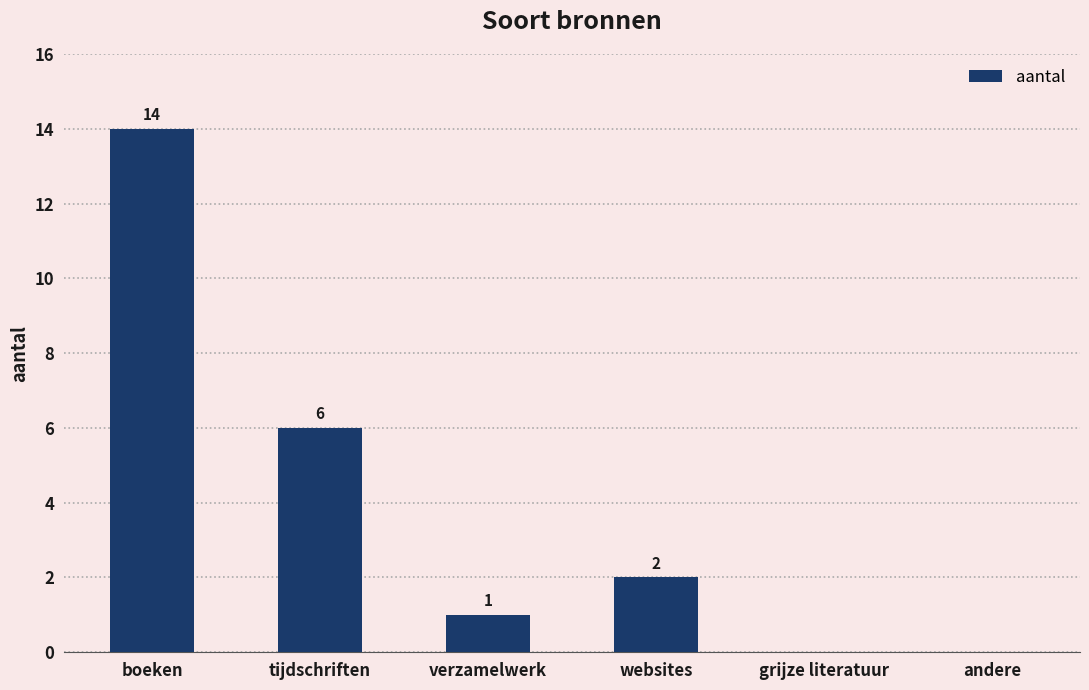

How many values are above zero?

4